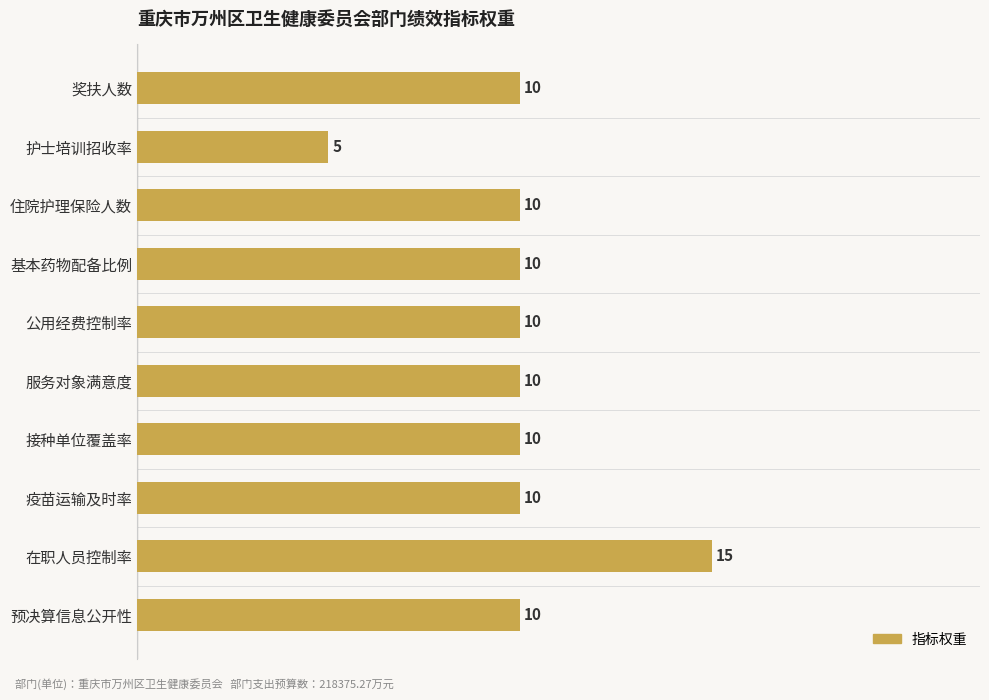

True or false: the data shows 10 at 接种单位覆盖率.

True